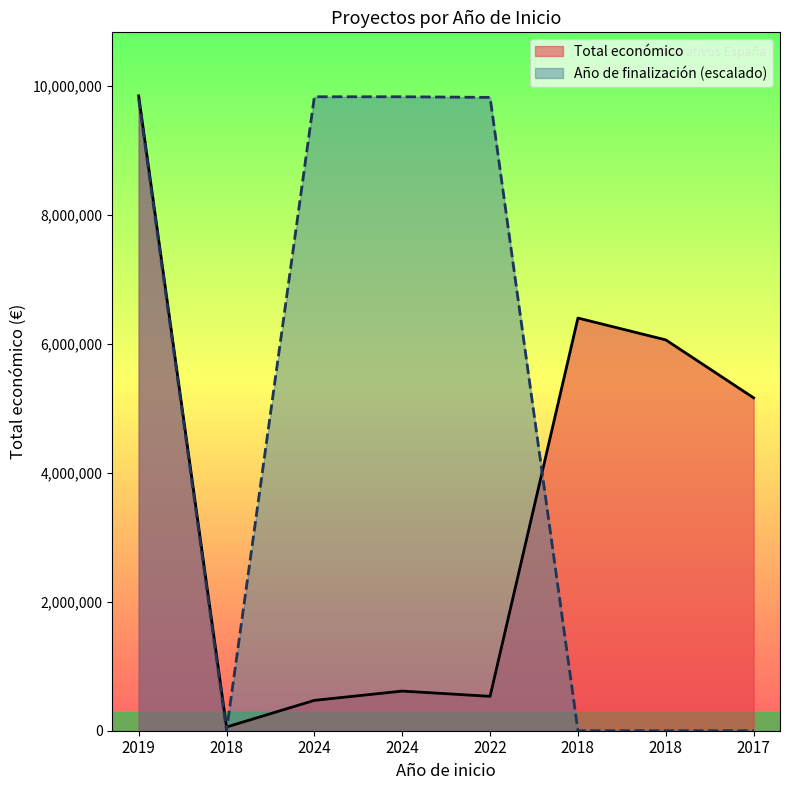

At how many categories does at least one series exceed 4790663?

7